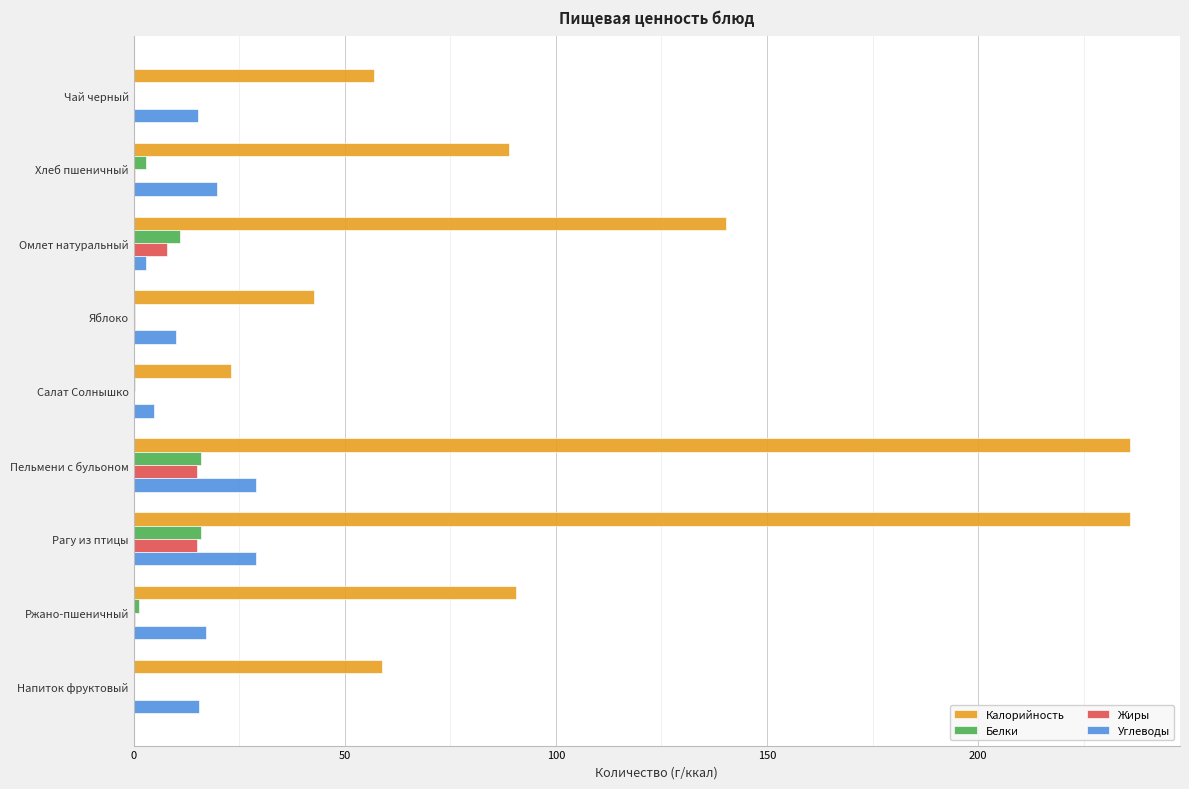

The Углеводы series shows 42.6 at Рагу из птицы. True or false?

False